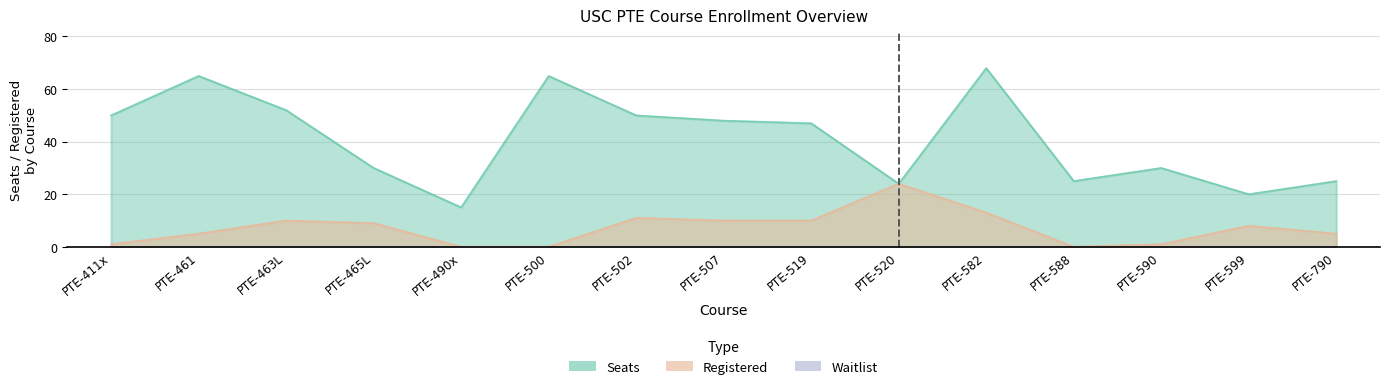

Where is Seats nearest to the value 41?

PTE-519